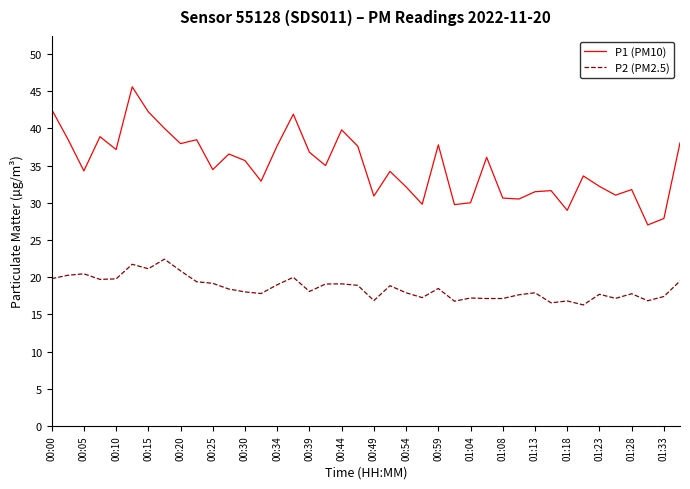

What is the highest value of the P1 (PM10) series?

45.6